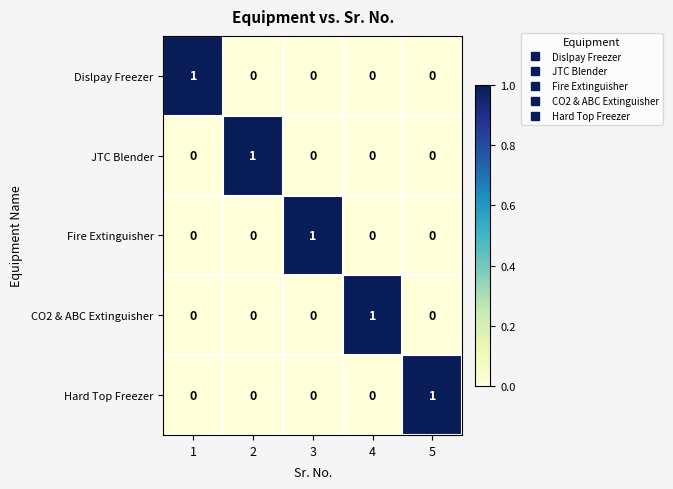

At how many categories does at least one series exceed 0?

5